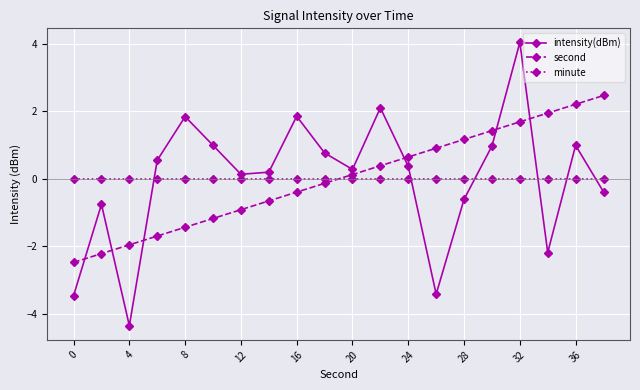

How many values in the intensity(dBm) series are below 0?

7